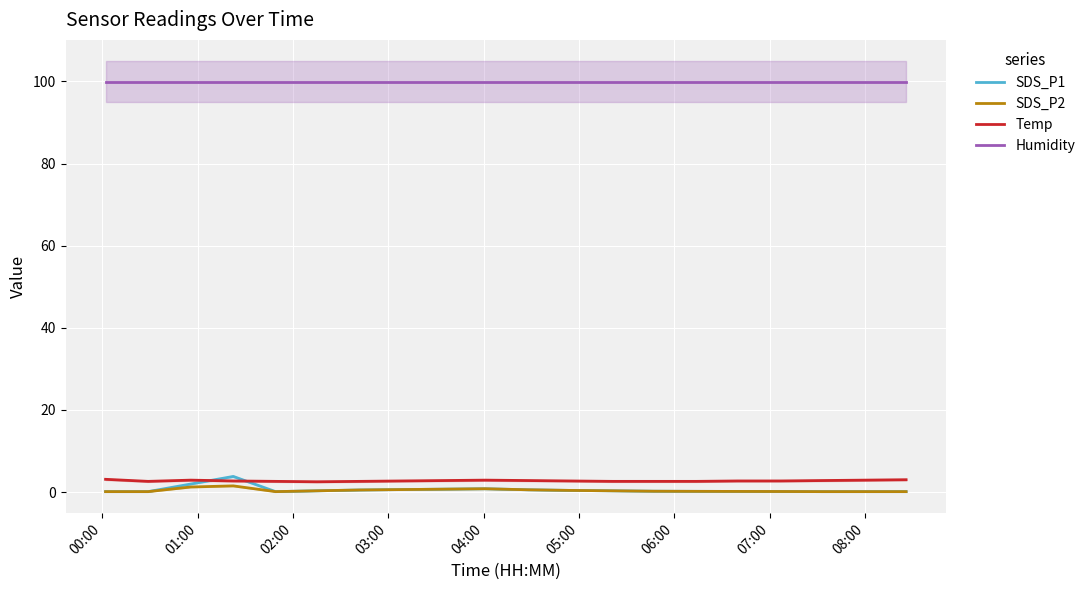

What is the highest value of the SDS_P1 series?

3.8